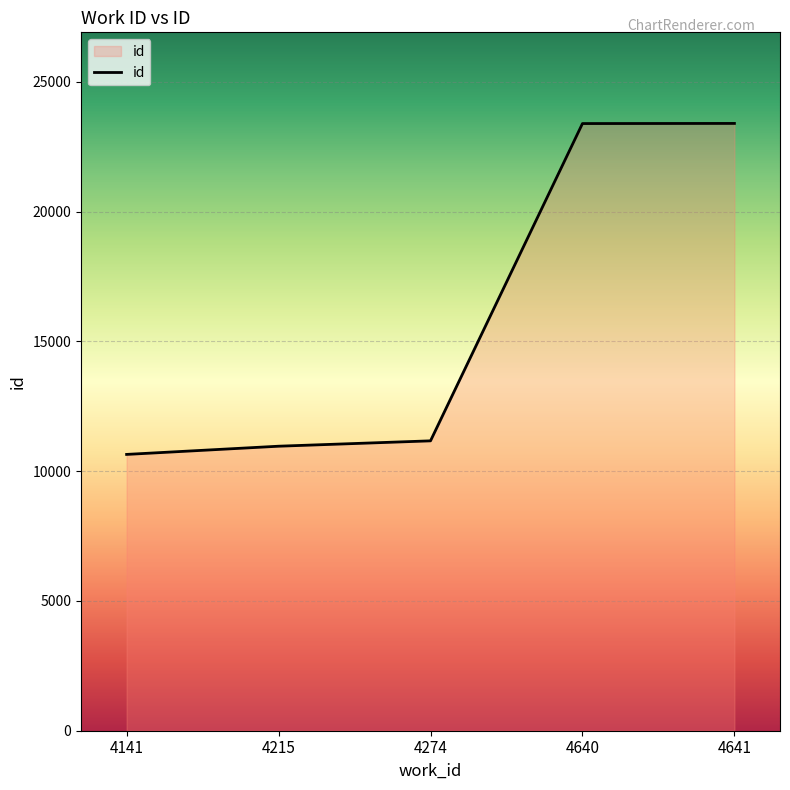

What is the difference between the maximum and minimum values?

12755